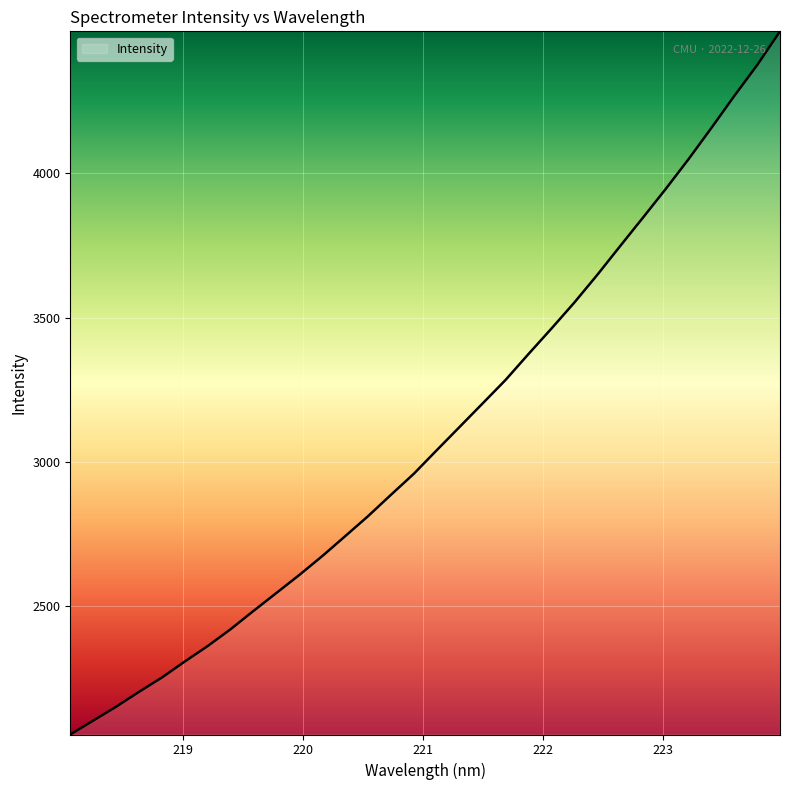

What is the greatest value displayed?

4491.3